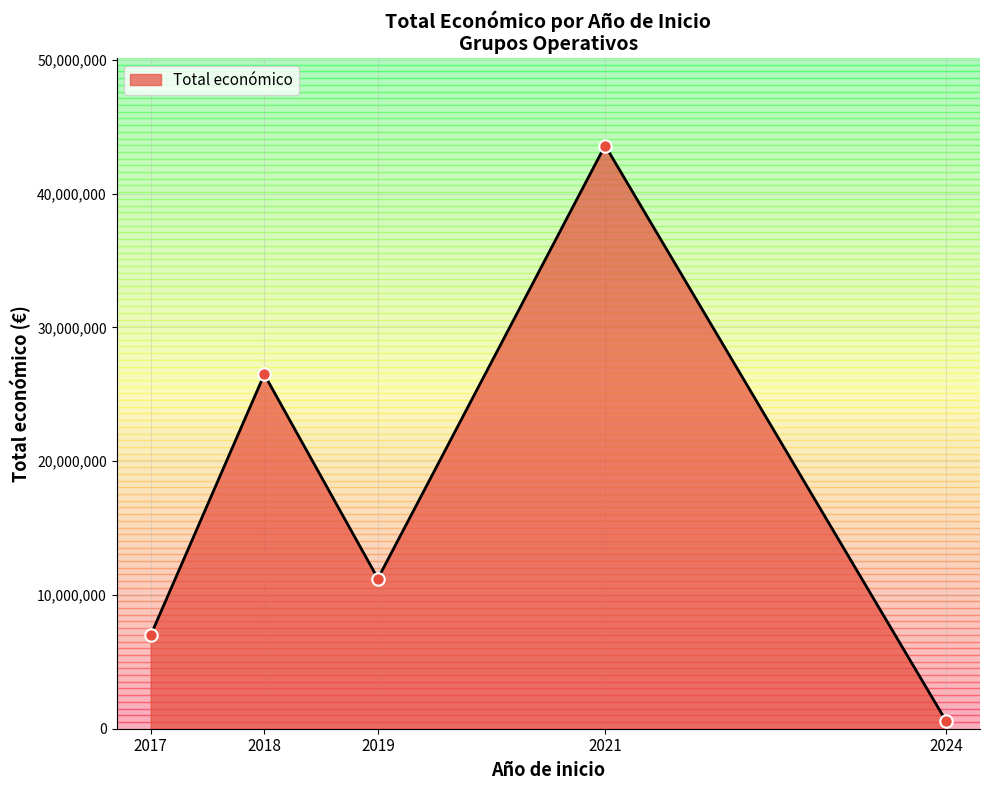

What is the ratio of the value at 2018 to the value at 2017?

3.8